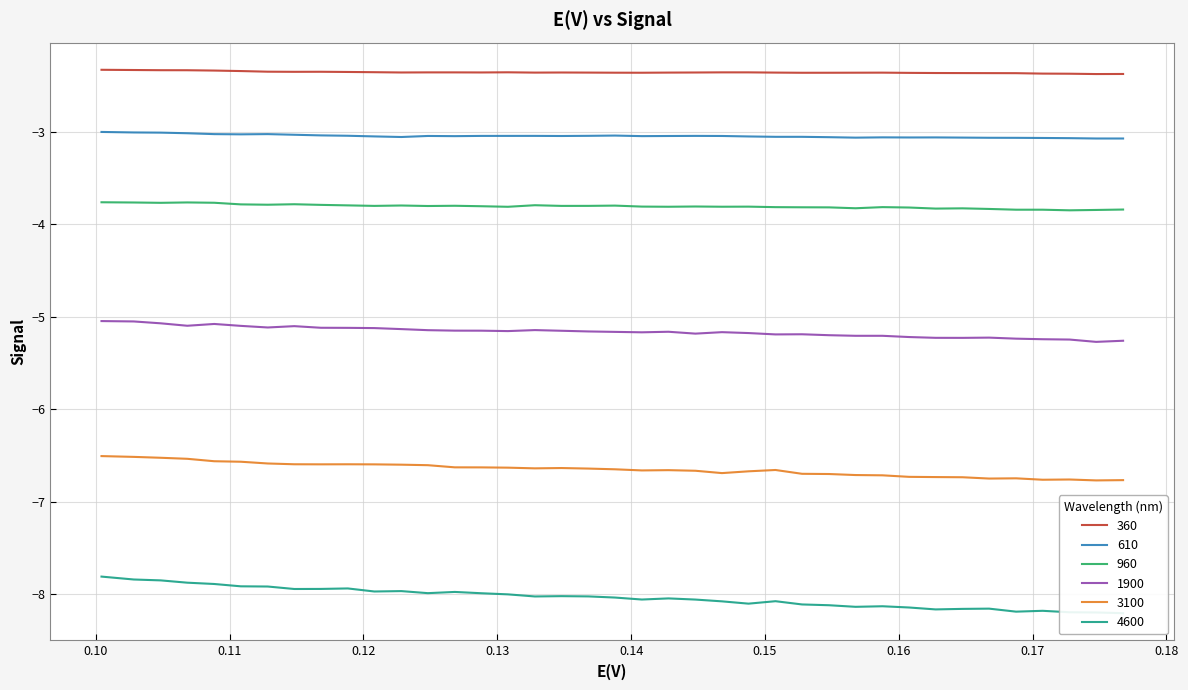

True or false: 3100 and 960 cross at least once.

False